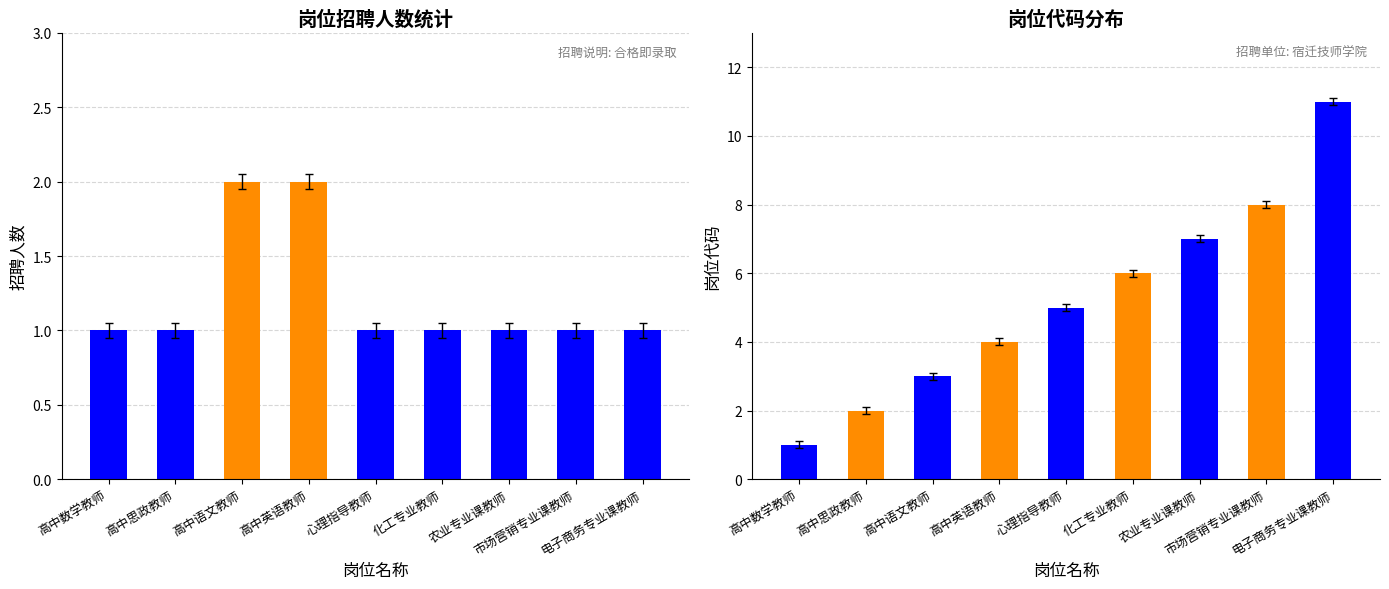

At 高中语文教师, list the series in order from largest to smallest.

岗位代码, 招聘人数